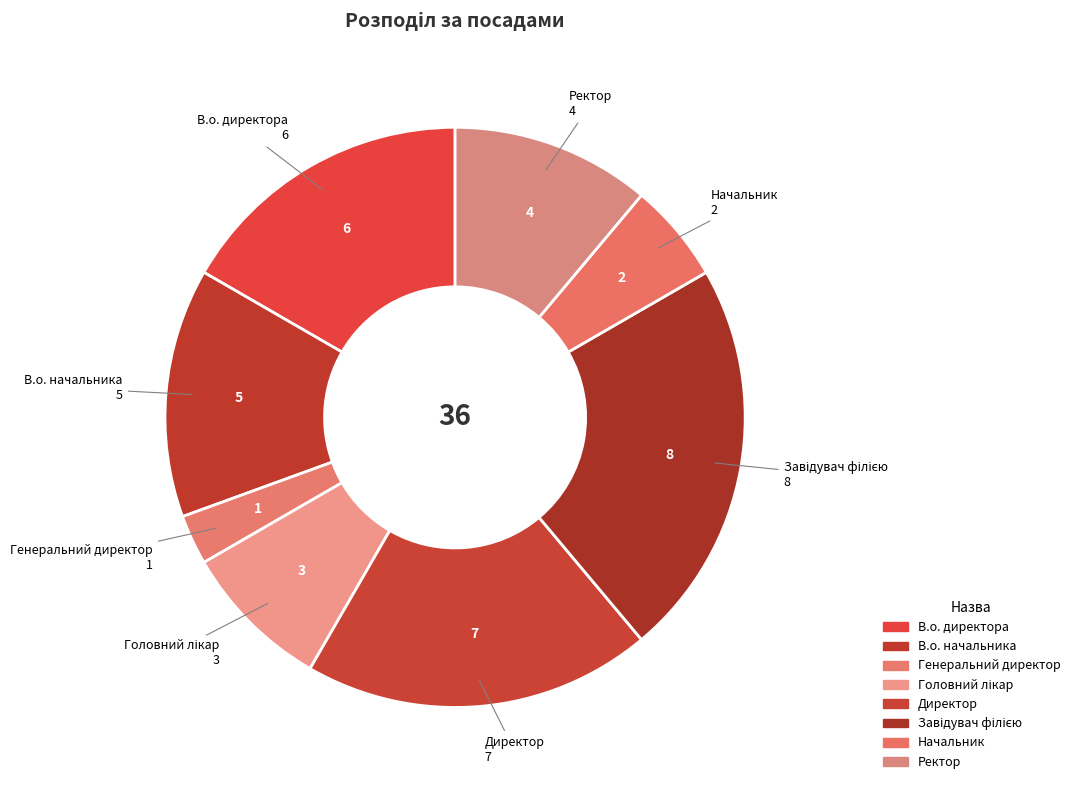

How many segments does this pie chart have?

8